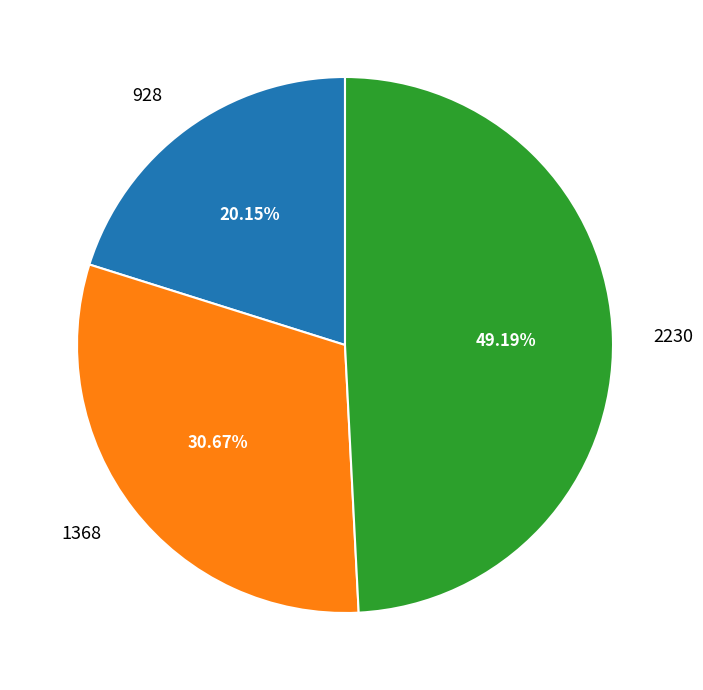

How many segments does this pie chart have?

3